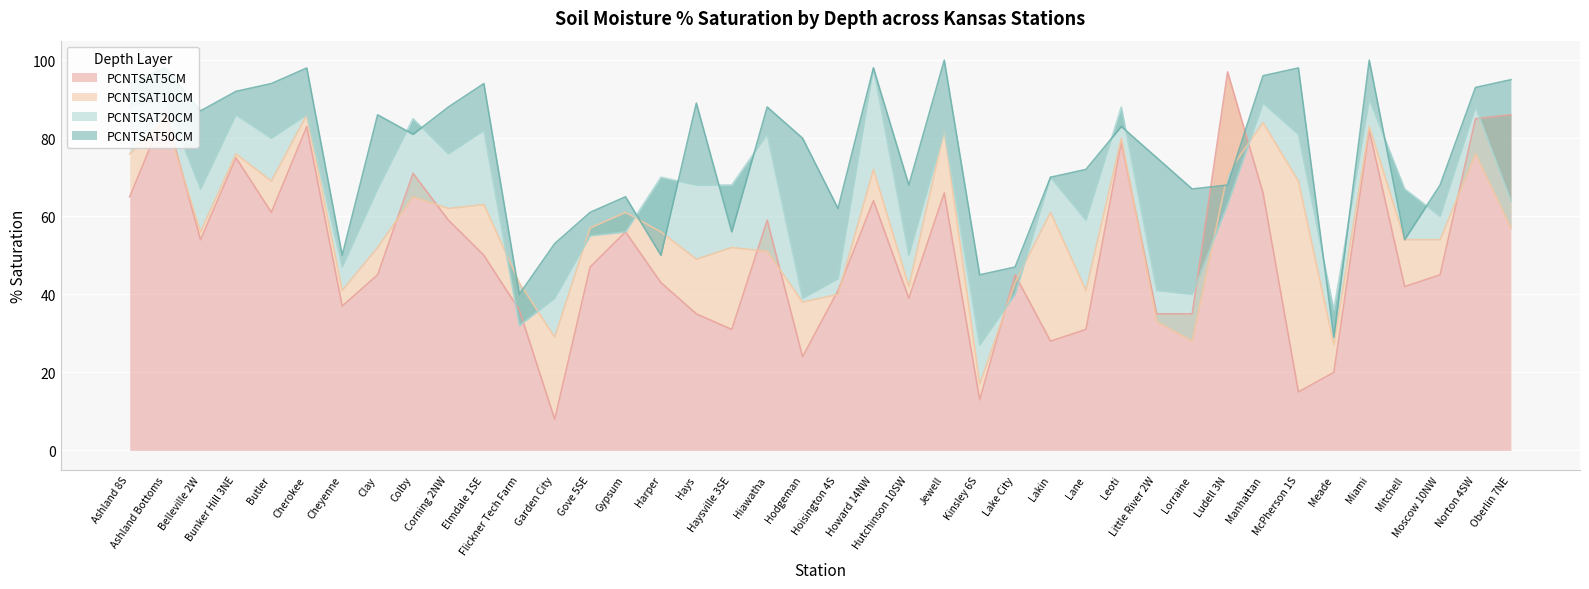

Which series has the largest total across all categories?

PCNTSAT50CM